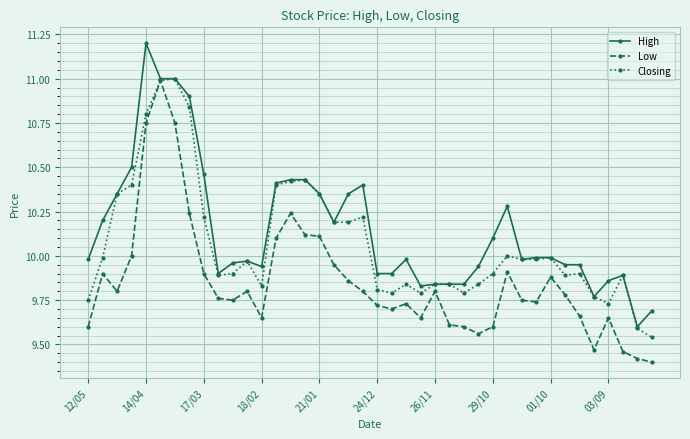

Rank the series by their average value, from lowest to highest.

Low, Closing, High